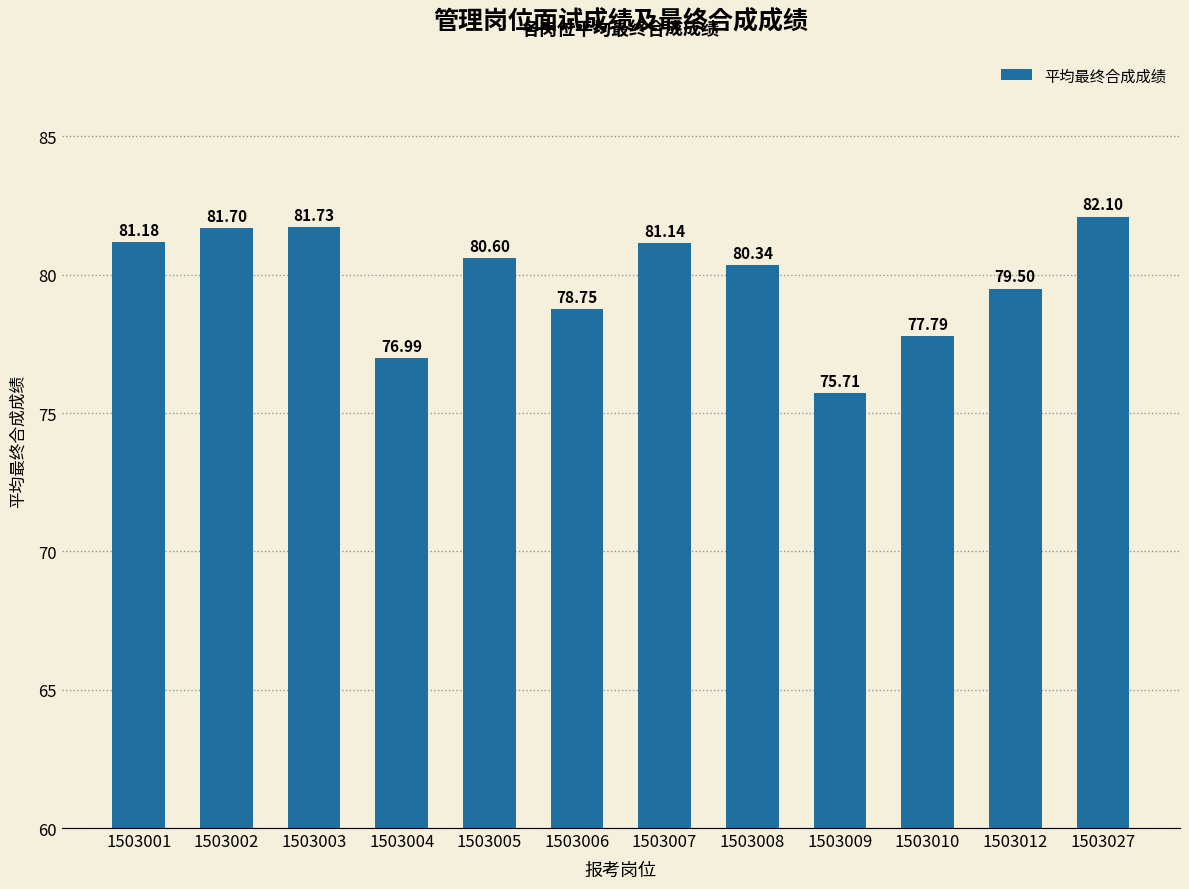

What is the minimum value shown in the chart?

75.7